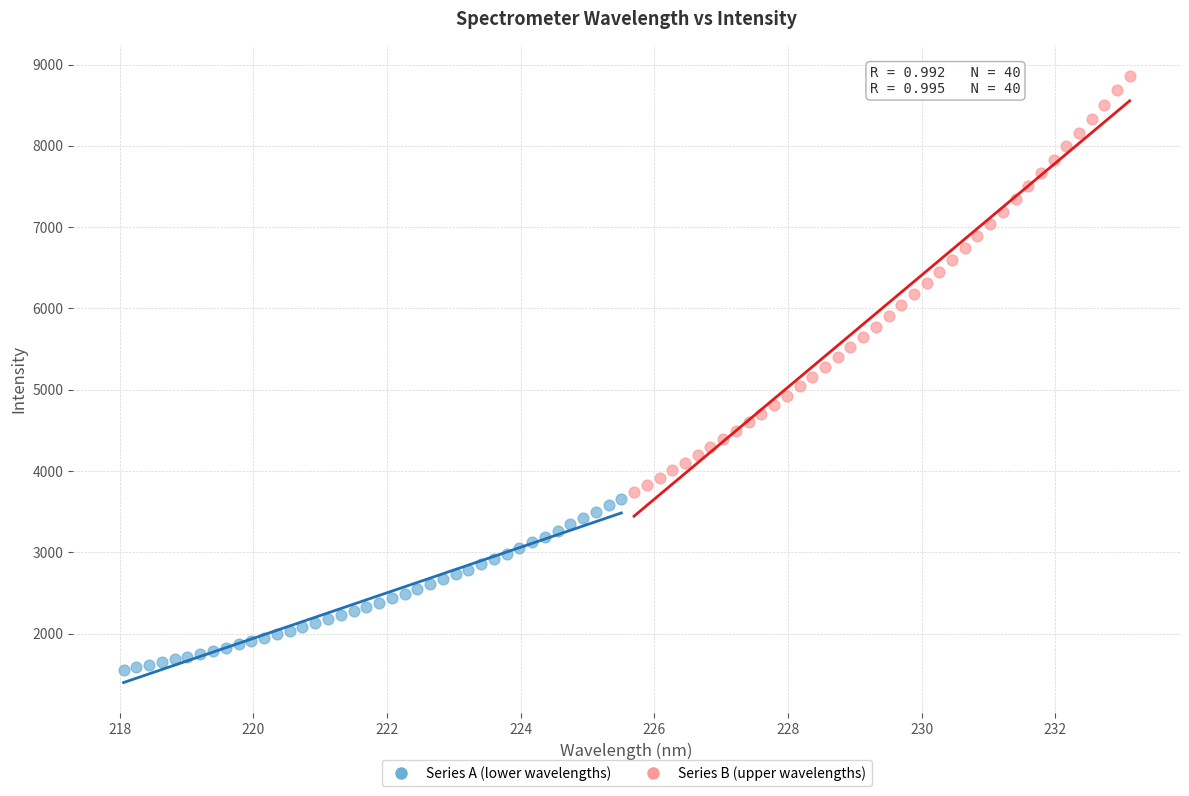

Which series has the widest spread of Y values?

Series B (upper wavelengths)